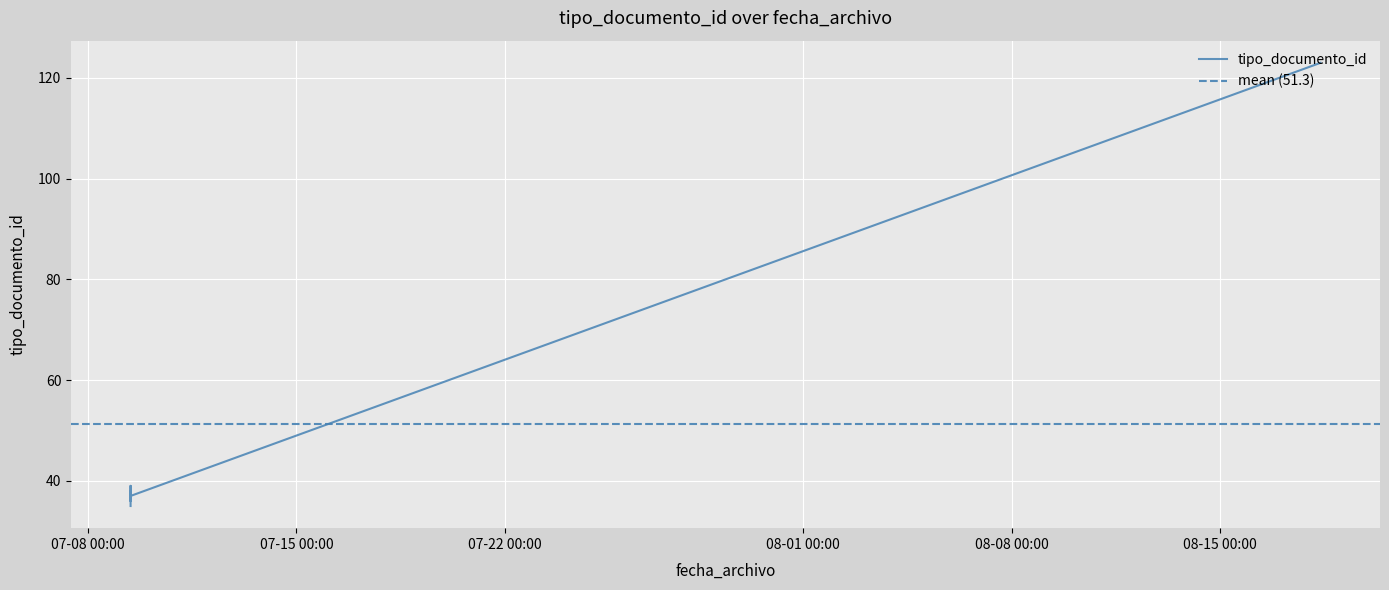

Is it true that the value at 2020-08-18 08:41:03 is 208?

False